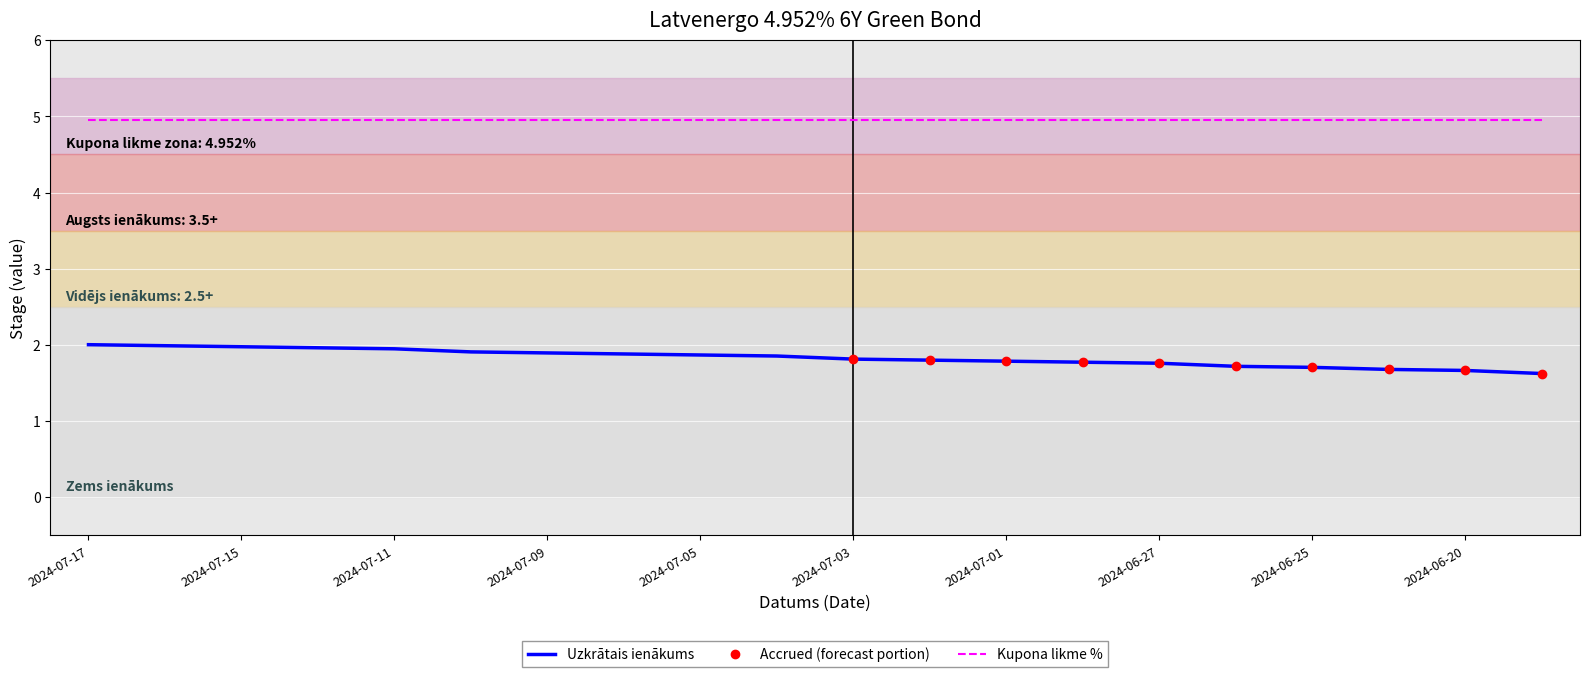

What is the difference between the values at 2024-07-01 and 2024-07-12?

0.2